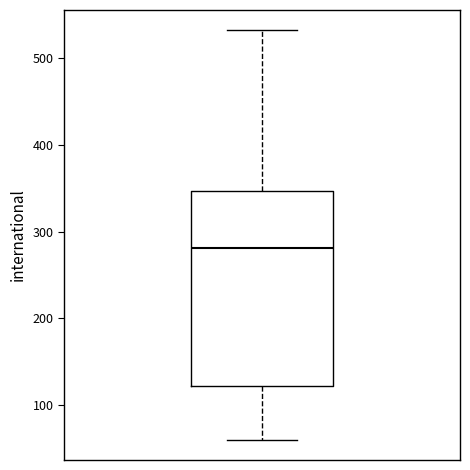

Transcribe this box plot: give where the median line is, the range the box spans, and where the two whiskers end, as read against the y-axis. The values are not printed on the chart, so give them approximately, as read against the axis.

median 280, box 120 to 350, whiskers 60 to 530